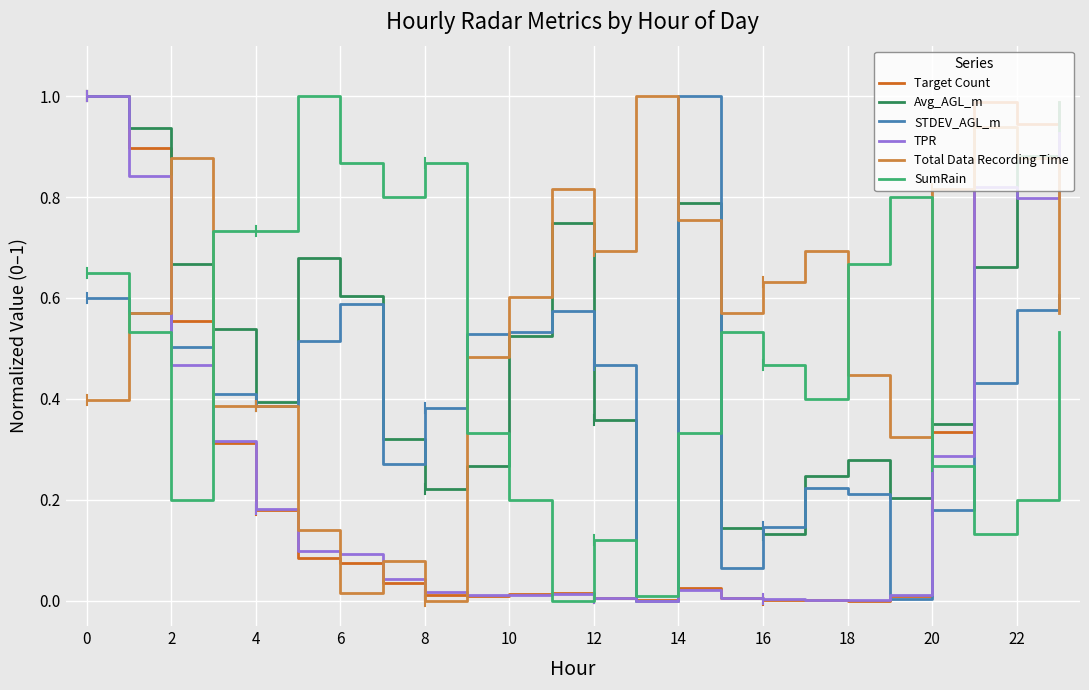

Which series has the largest total across all categories?

Total Data Recording Time